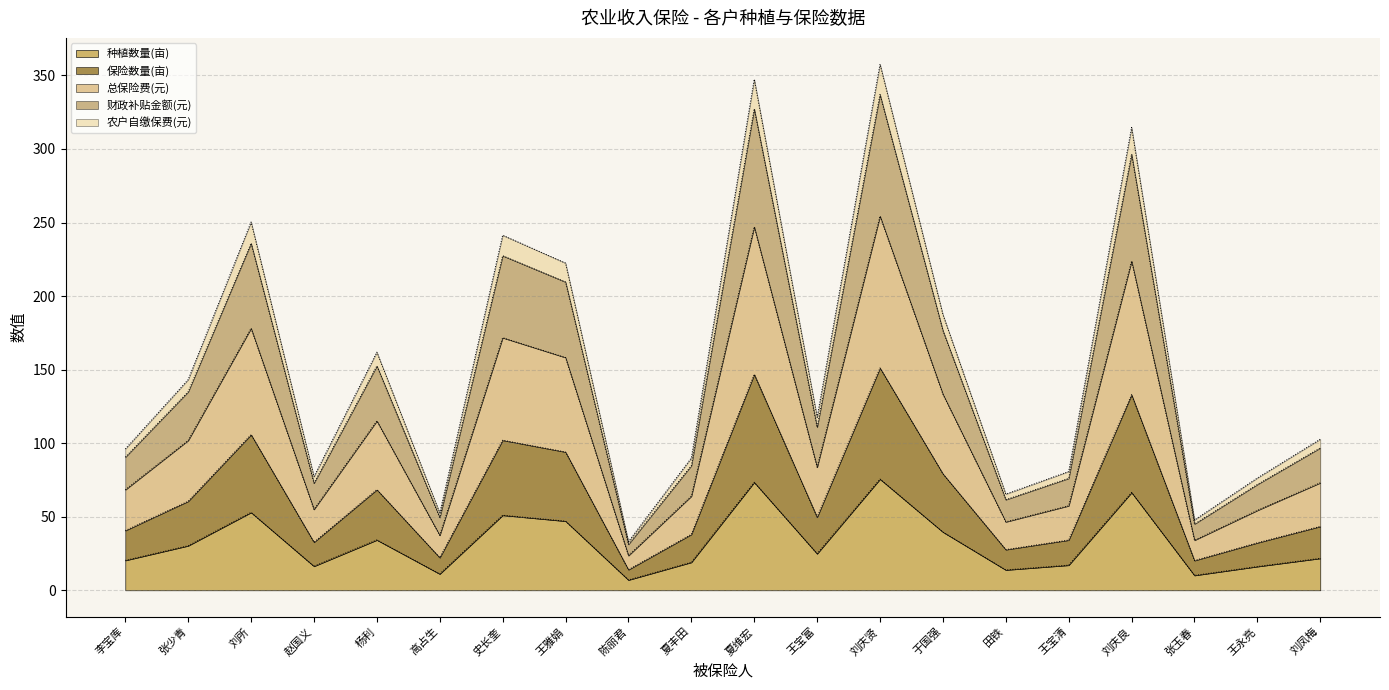

Does the chart display data point markers on the line(s)?

No